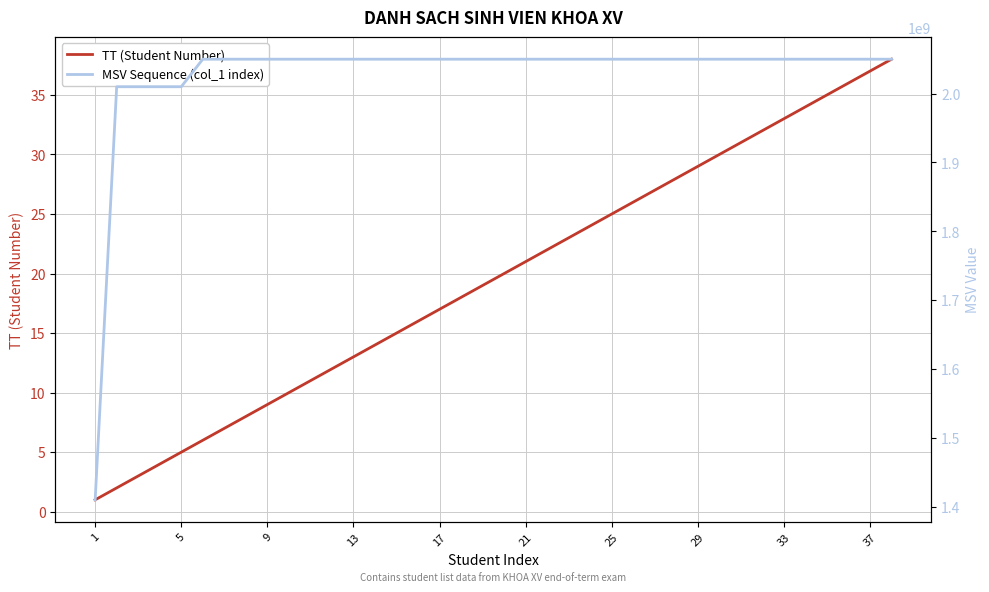

What is the value of the TT (Student Number) point at the 25th from the left?

25